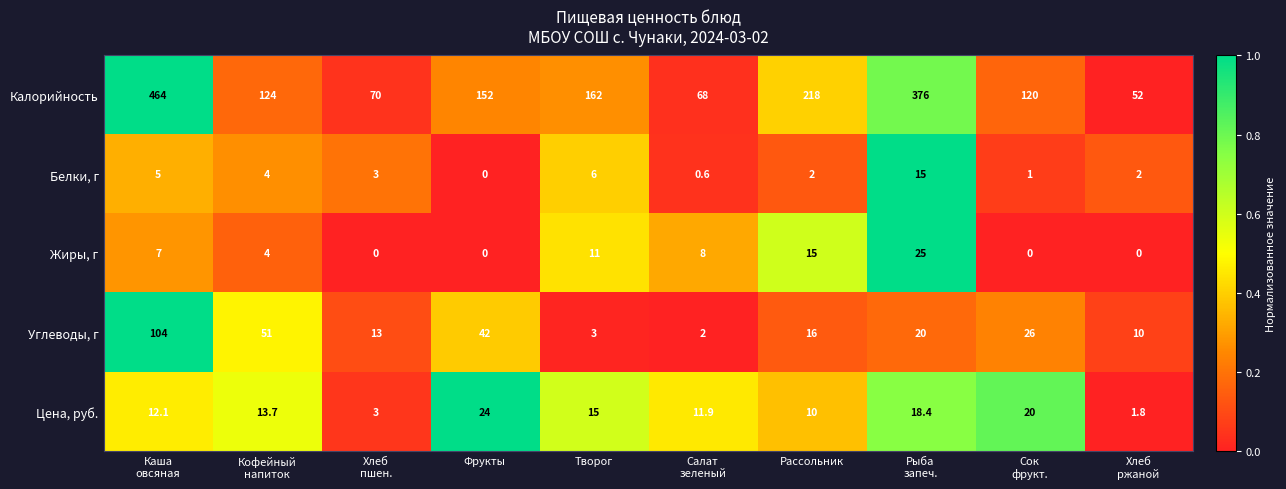

What is the spread (max minus min) of values at Хлеб
ржаной?

52.0